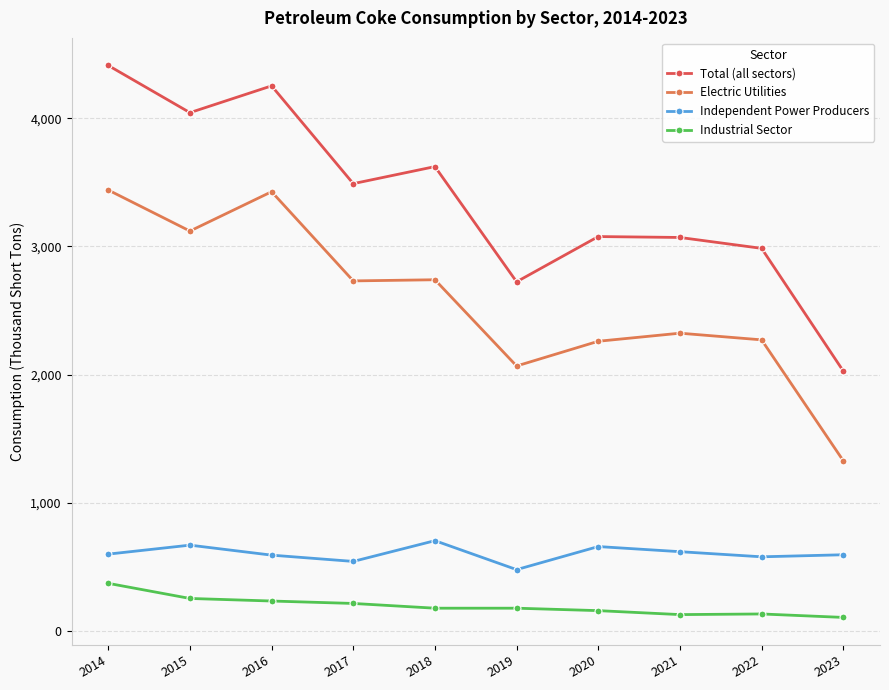

What is the spread (max minus min) of values at 2022?

2853